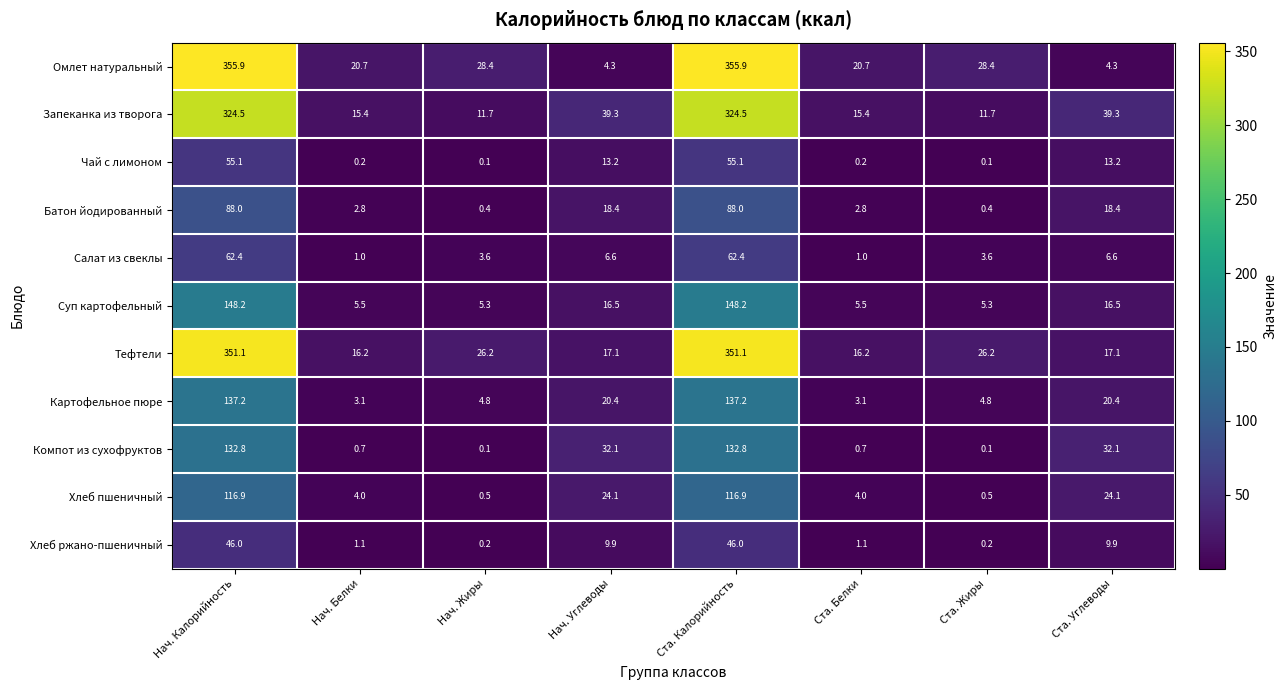

How many categories are shown in the chart?

8